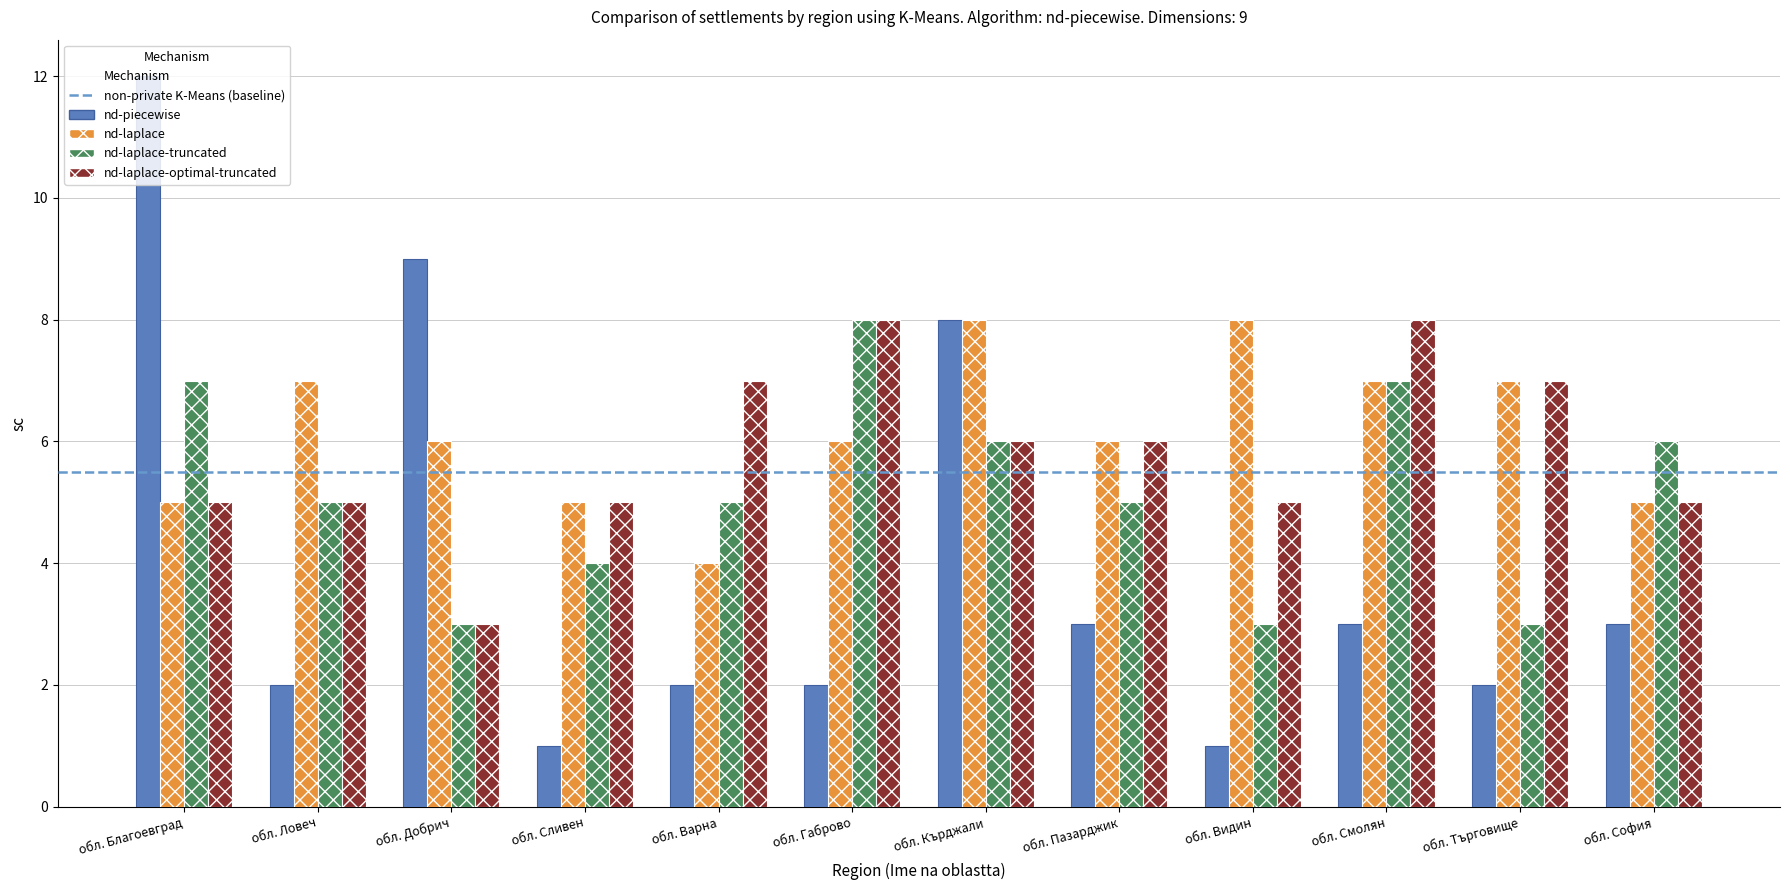

Reading left to right, list all the values displayed in this chart.

nd-piecewise: обл. Благоевград=12	обл. Ловеч=2	обл. Добрич=9	обл. Сливен=1	обл. Варна=2	обл. Габрово=2	обл. Кърджали=8	обл. Пазарджик=3	обл. Видин=1	обл. Смолян=3	обл. Търговище=2	обл. София=3
nd-laplace: обл. Благоевград=5	обл. Ловеч=7	обл. Добрич=6	обл. Сливен=5	обл. Варна=4	обл. Габрово=6	обл. Кърджали=8	обл. Пазарджик=6	обл. Видин=8	обл. Смолян=7	обл. Търговище=7	обл. София=5
nd-laplace-truncated: обл. Благоевград=7	обл. Ловеч=5	обл. Добрич=3	обл. Сливен=4	обл. Варна=5	обл. Габрово=8	обл. Кърджали=6	обл. Пазарджик=5	обл. Видин=3	обл. Смолян=7	обл. Търговище=3	обл. София=6
nd-laplace-optimal-truncated: обл. Благоевград=5	обл. Ловеч=5	обл. Добрич=3	обл. Сливен=5	обл. Варна=7	обл. Габрово=8	обл. Кърджали=6	обл. Пазарджик=6	обл. Видин=5	обл. Смолян=8	обл. Търговище=7	обл. София=5